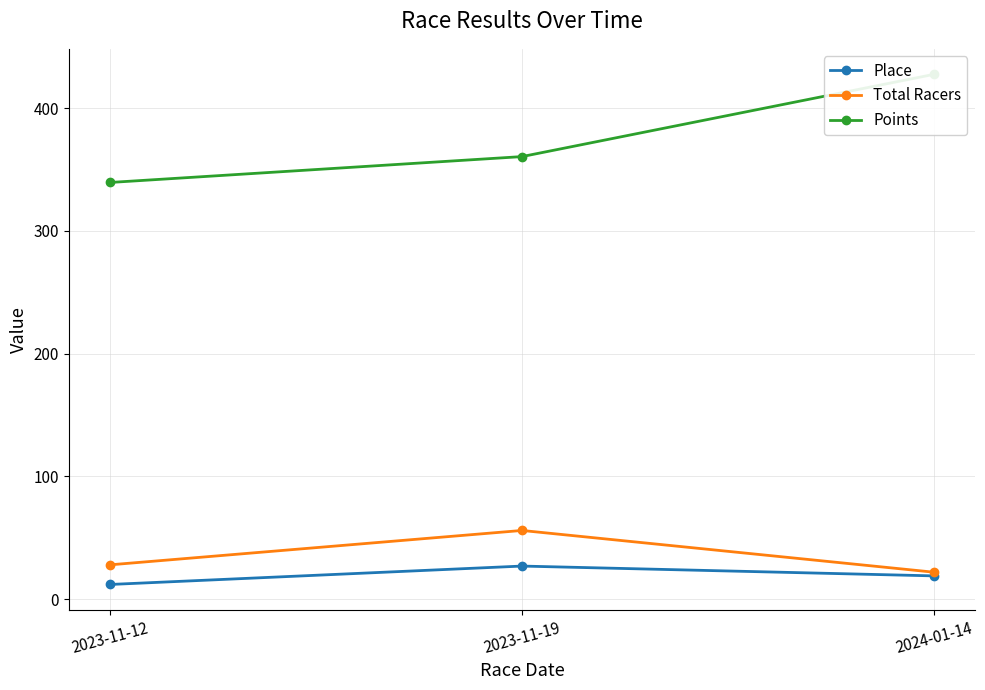

Which series has the widest spread of values?

Points